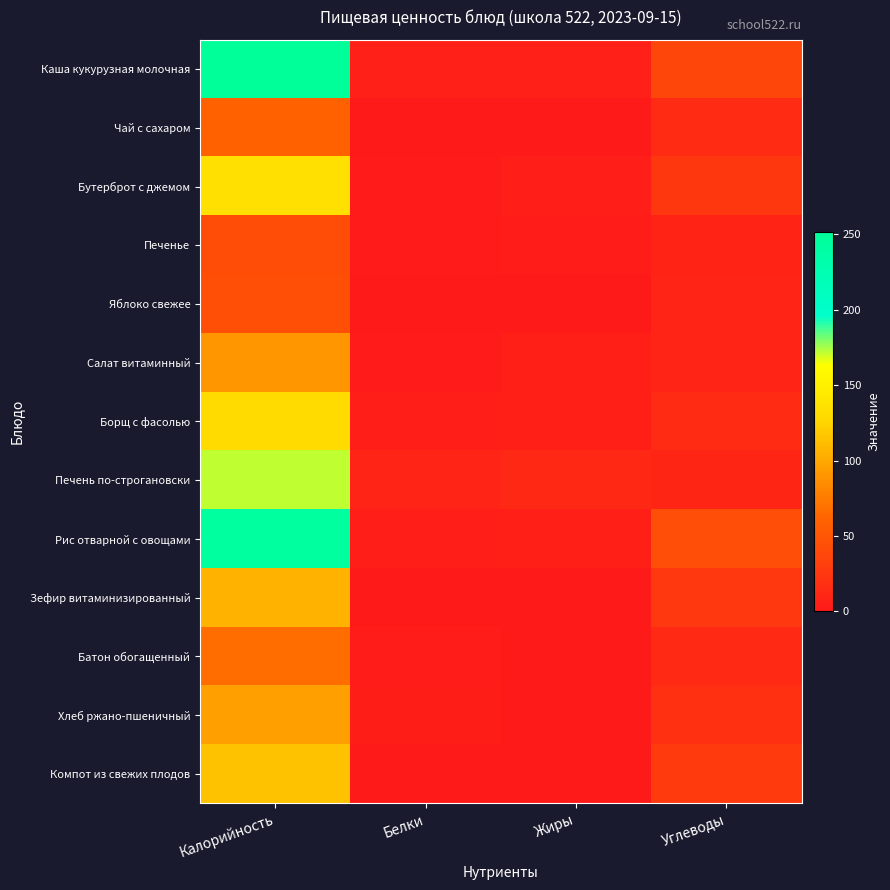

Rank the series at Углеводы from highest to lowest value.

Рис отварной с овощами, Каша кукурузная молочная, Компот из свежих плодов, Зефир витаминизированный, Бутерброт с джемом, Хлеб ржано-пшеничный, Борщ с фасолью, Чай с сахаром, Батон обогащенный, Печень по-строгановски, Яблоко свежее, Салат витаминный, Печенье